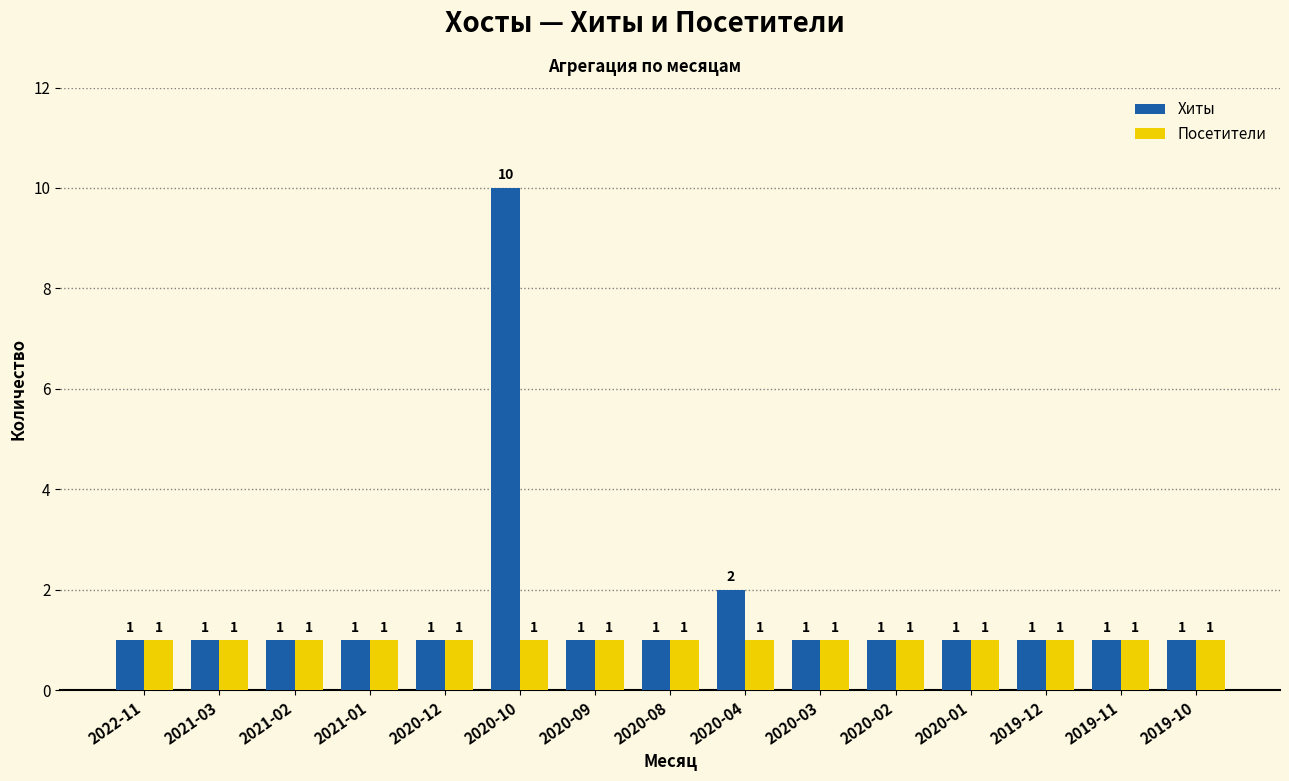

Reading left to right, transcribe all the data shown in this chart.

Хиты: 2022-11=1	2021-03=1	2021-02=1	2021-01=1	2020-12=1	2020-10=10	2020-09=1	2020-08=1	2020-04=2	2020-03=1	2020-02=1	2020-01=1	2019-12=1	2019-11=1	2019-10=1
Посетители: 2022-11=1	2021-03=1	2021-02=1	2021-01=1	2020-12=1	2020-10=1	2020-09=1	2020-08=1	2020-04=1	2020-03=1	2020-02=1	2020-01=1	2019-12=1	2019-11=1	2019-10=1